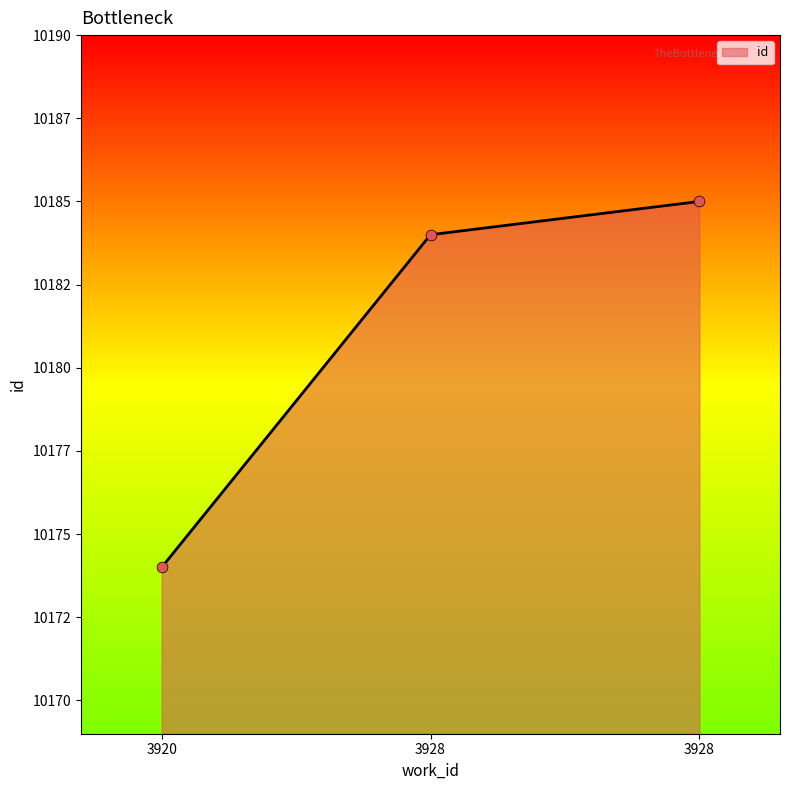

What is the change in value from 3920 to 3928?

+10